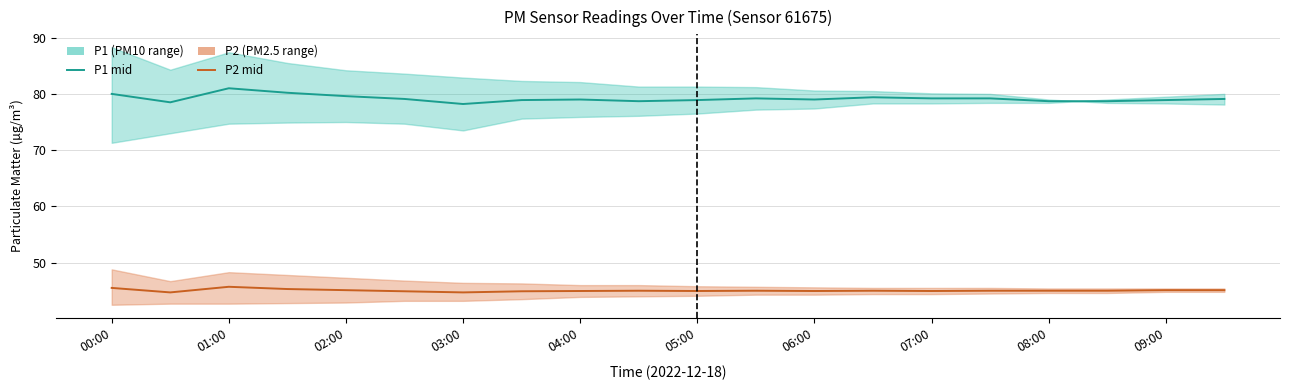

Reading left to right, extract all data points from this chart.

P1 (mid): 80.0	78.5	81.0	80.2	79.6	79.1	78.2	78.9	79.0	78.7	78.9	79.2	79.0	79.4	79.2	79.2	78.7	78.7	78.9	79.1
P2 (mid): 45.5	44.7	45.7	45.3	45.1	44.9	44.7	44.9	45.0	45.0	45.0	45.0	45.0	45.0	45.0	45.0	45.0	45.0	45.1	45.1